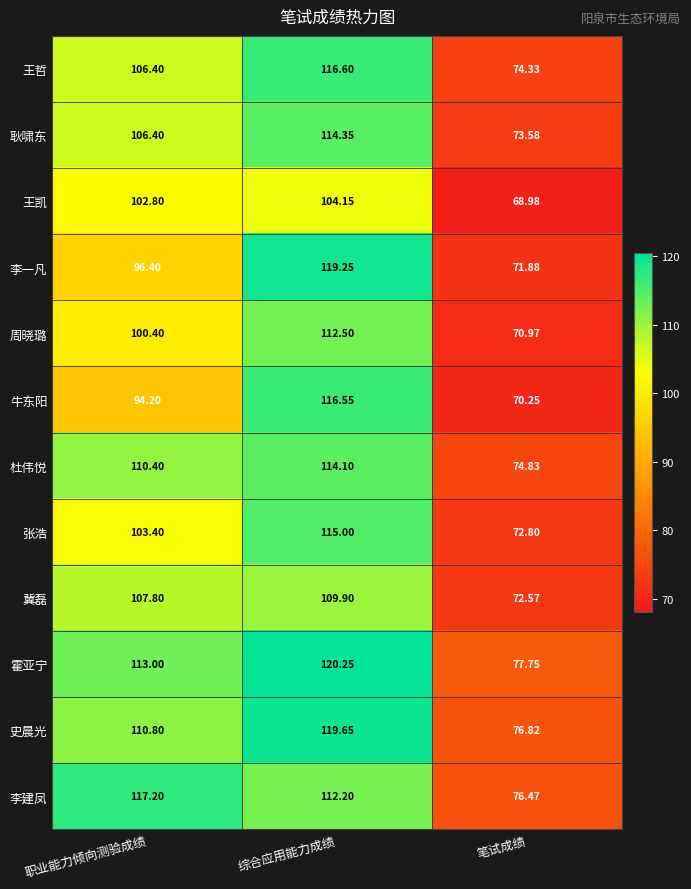

Which label corresponds to the smallest value in the chart?

笔试成绩